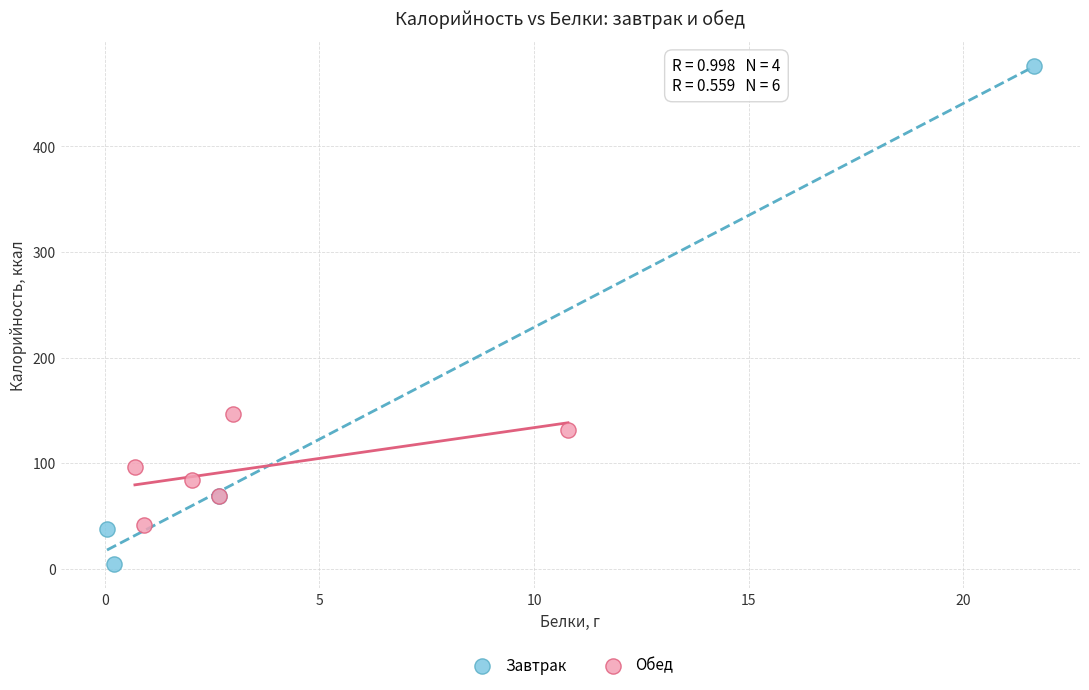

What are all the series names shown in the legend?

Завтрак, Обед